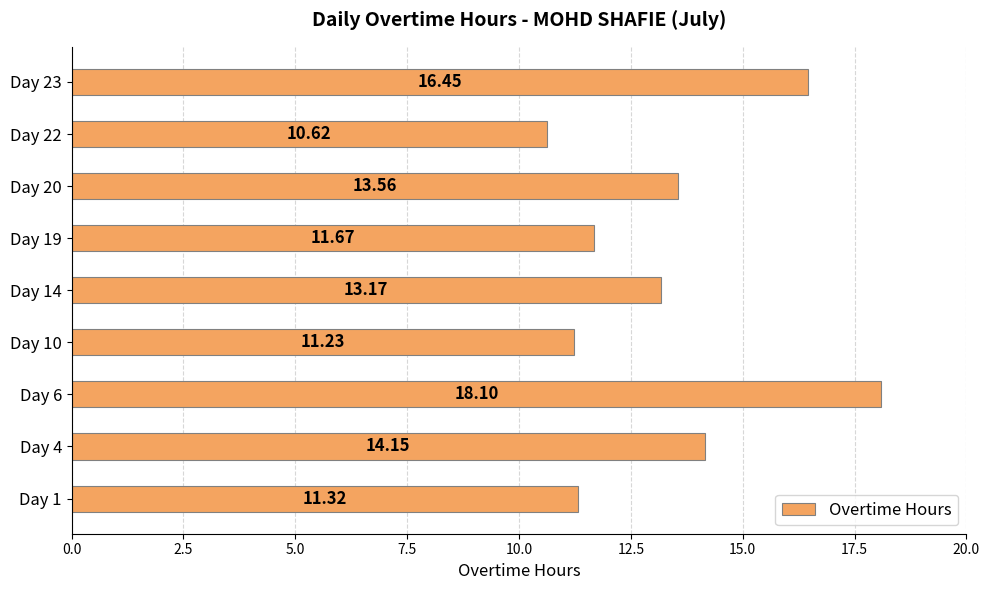

Rank the categories by value from lowest to highest.

Day 22, Day 10, Day 1, Day 19, Day 14, Day 20, Day 4, Day 23, Day 6